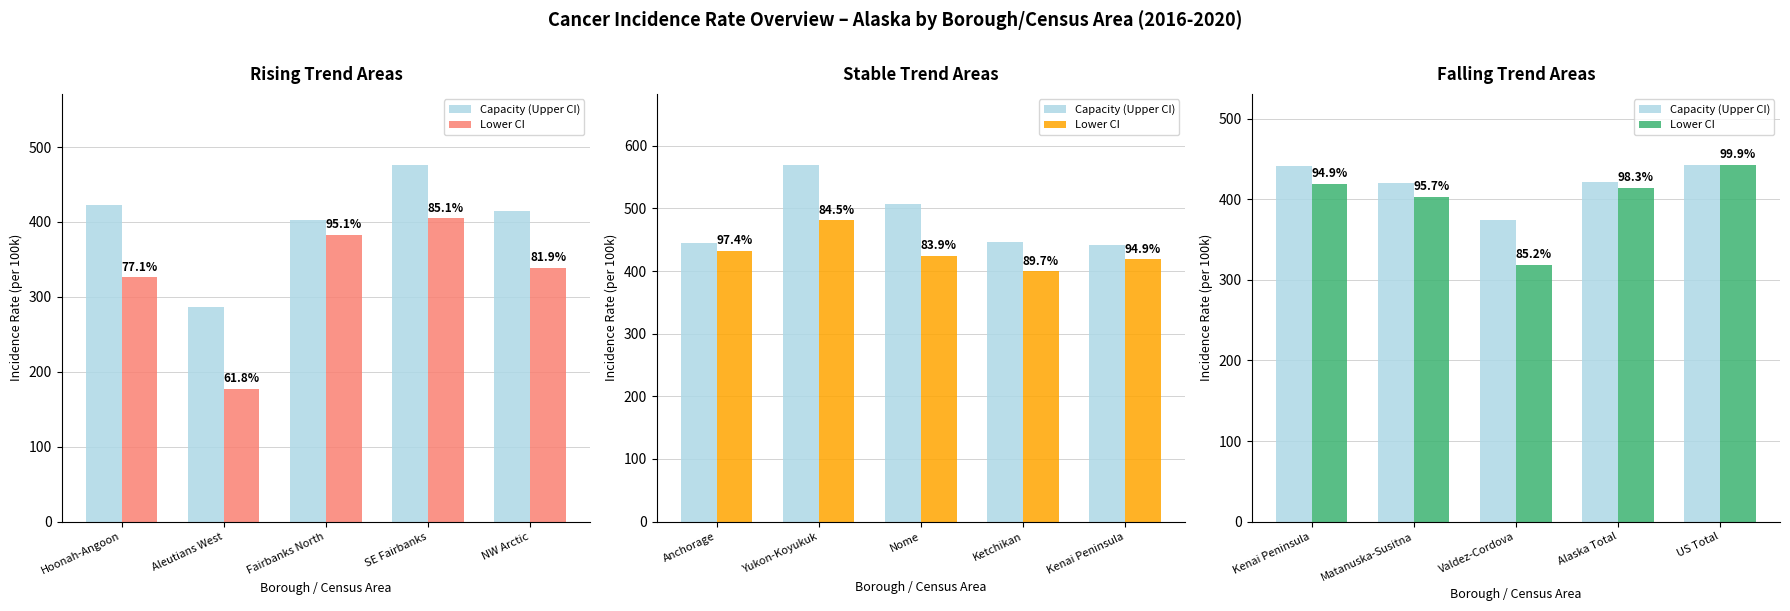

Which series has the largest total across all categories?

Capacity (Upper CI)